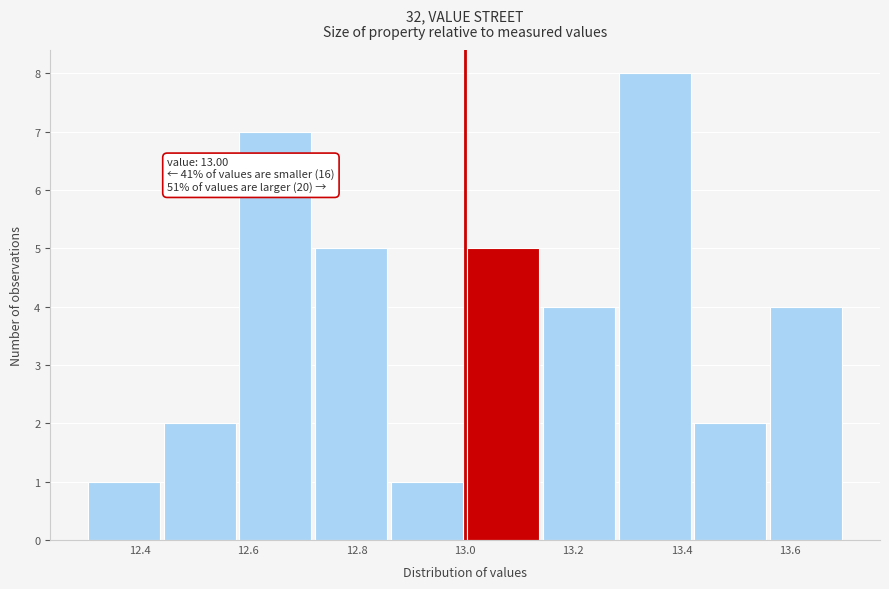

Which range on the x-axis has the tallest bar?

13.28 to 13.42